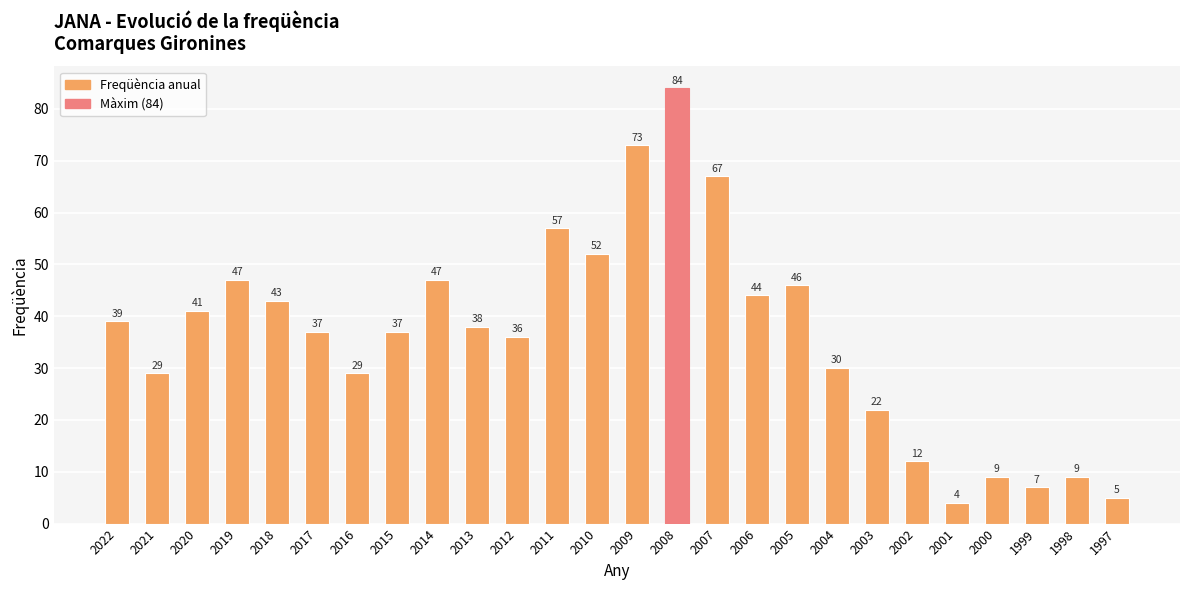

What is the approximate value at 2009?

73